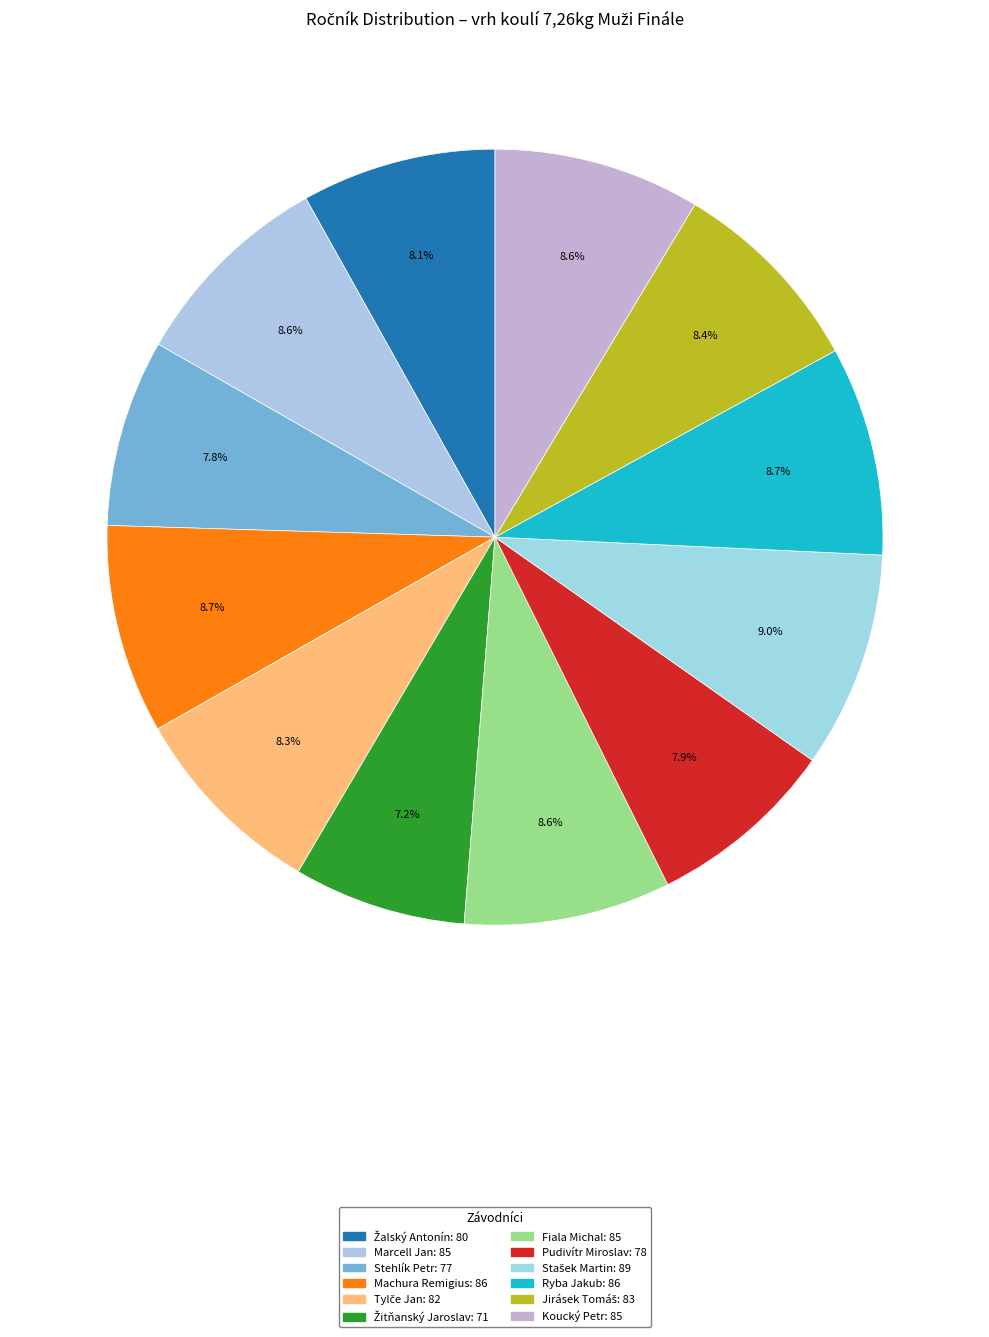

True or false: Žalský Antonín accounts for 8% of the total.

True